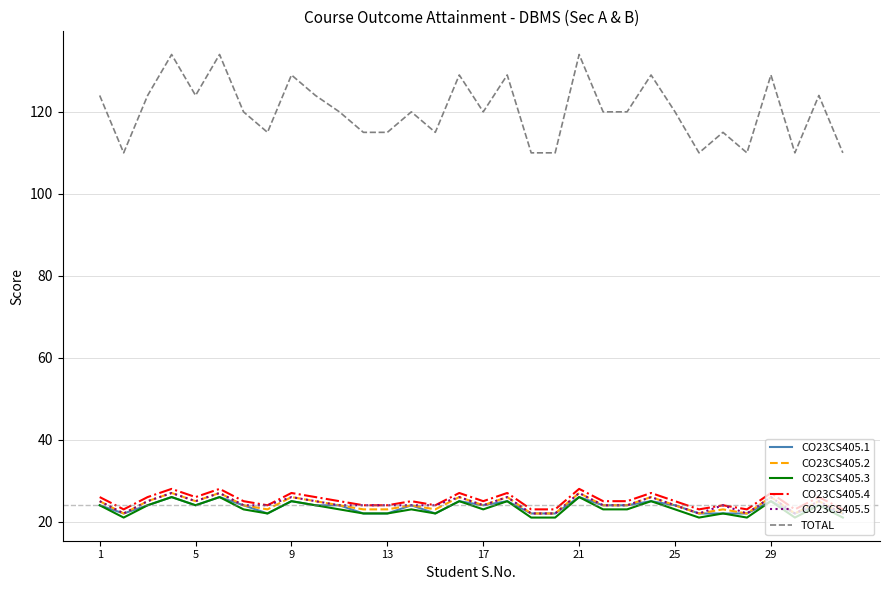

Which series has the largest range (max minus min)?

TOTAL